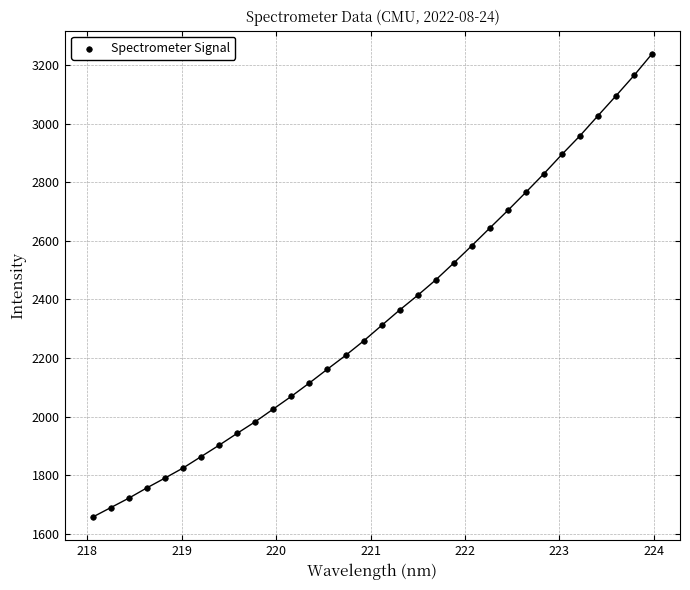

What is the range of X values (max minus min)?

5.9